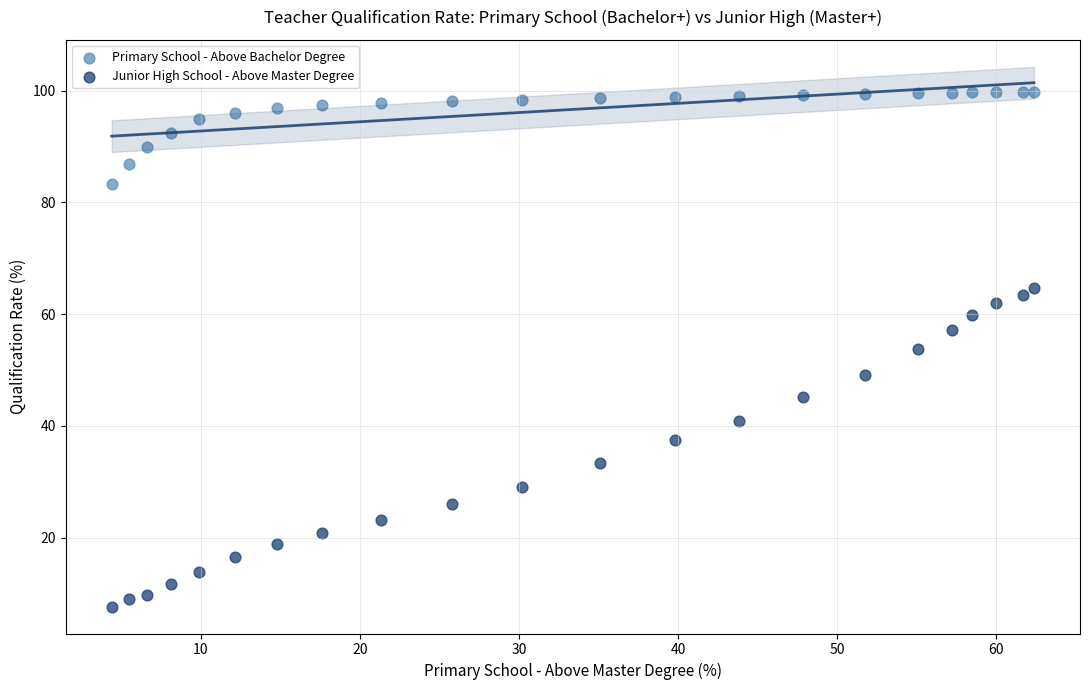

Which series contains the highest Y value?

Primary School - Above Bachelor Degree